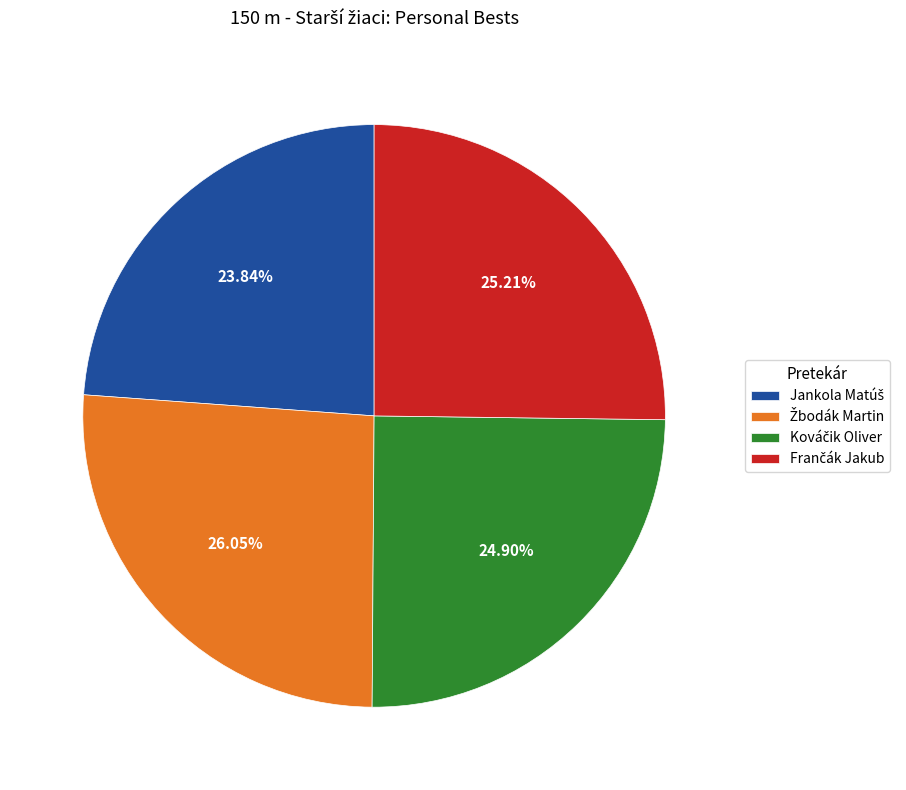

Is there any slice that represents more than half of the pie?

No